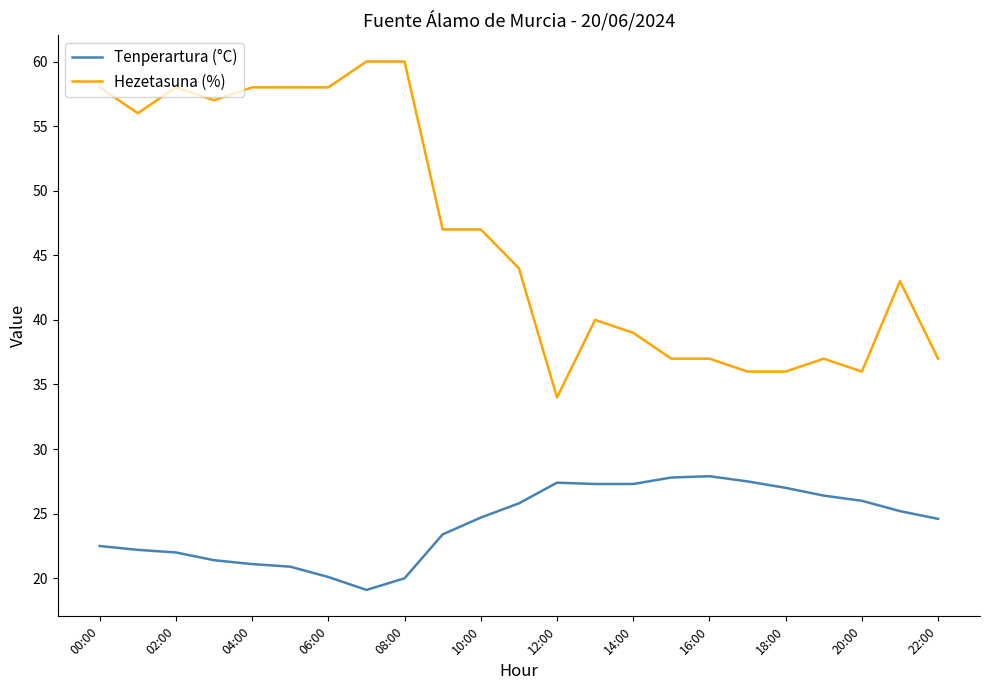

What is the difference between the maximum and minimum values in the Tenperartura (°C) series?

8.8